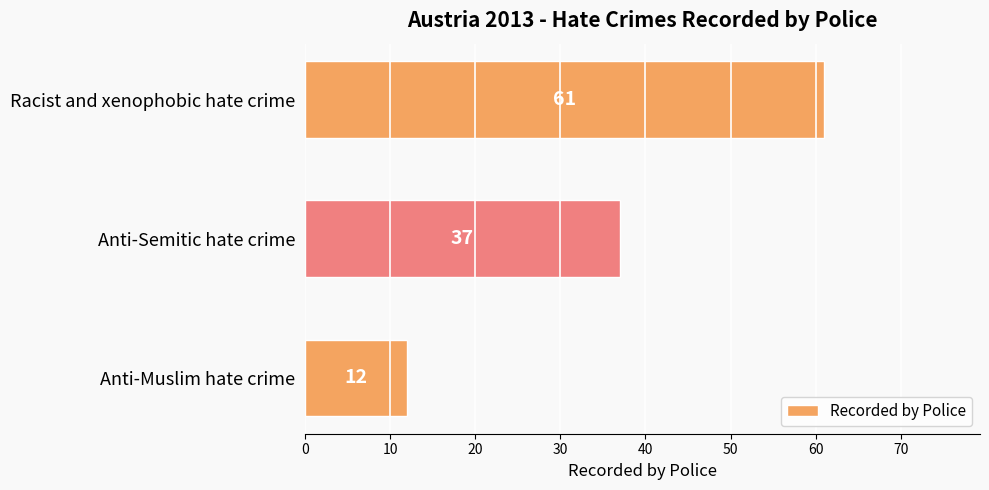

True or false: the data shows 37 at Anti-Semitic hate crime.

True